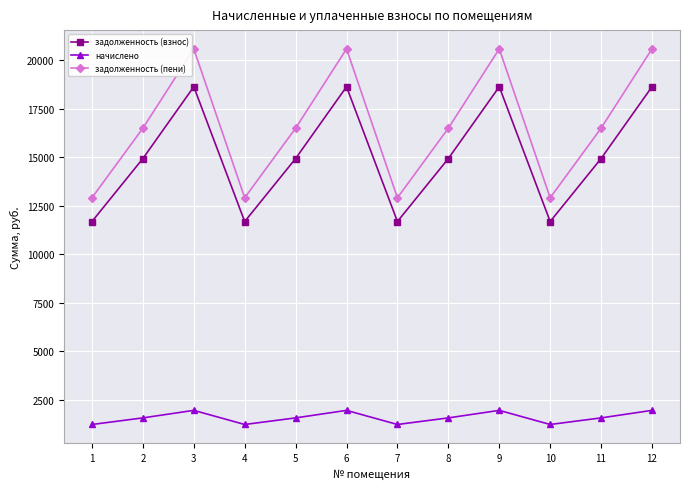

How many data points does each series have?

12